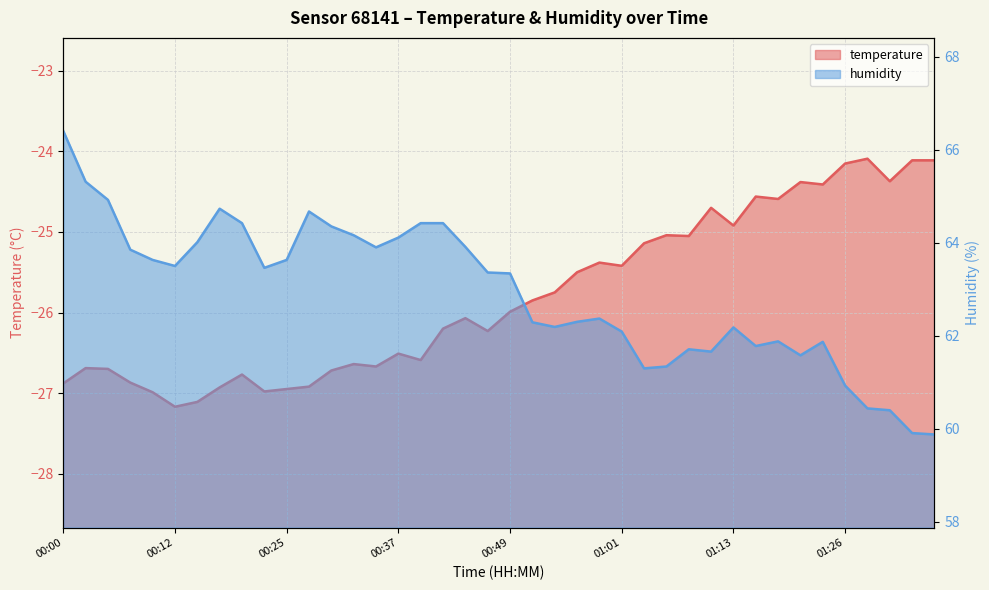

What is the average value of the temperature series?

-25.8